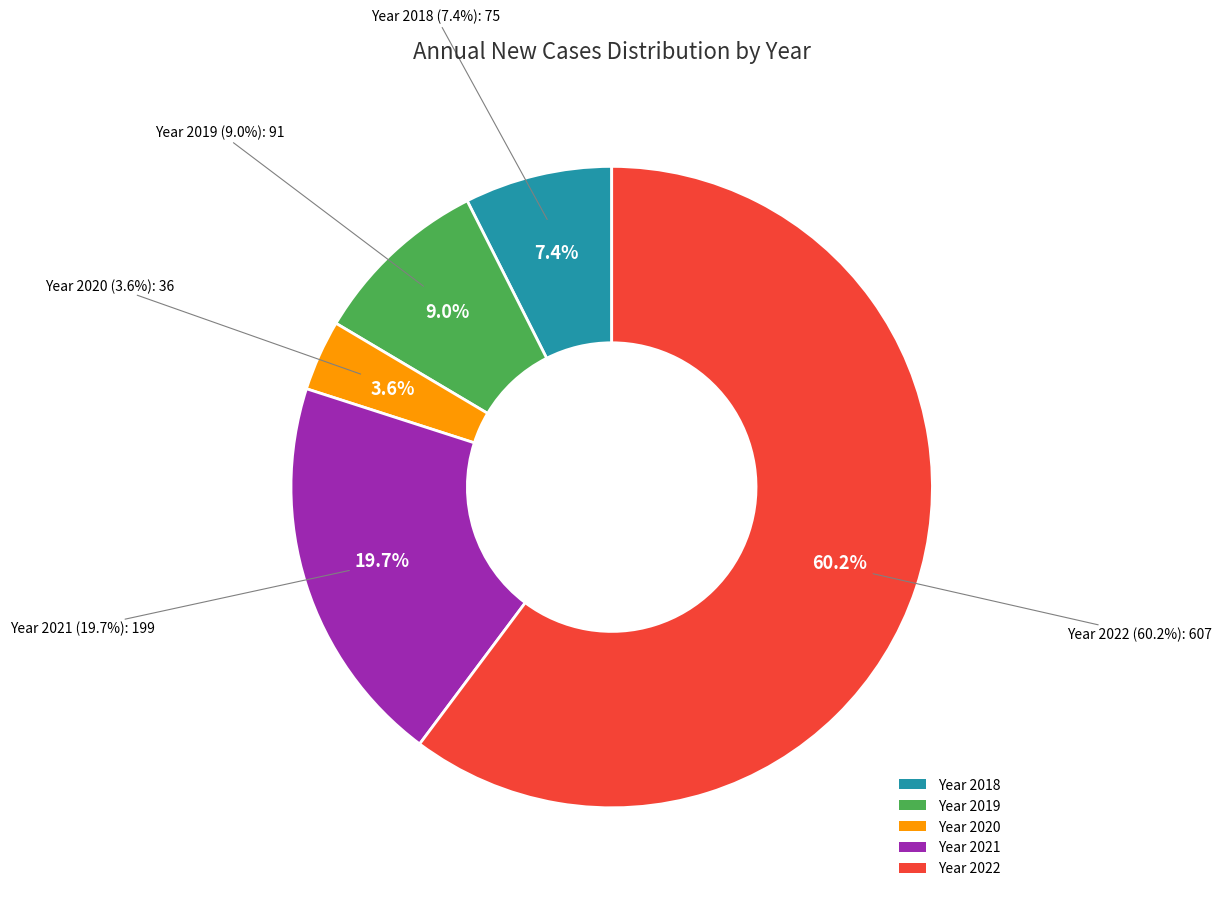

Does 2018 account for over 50% of the chart?

No